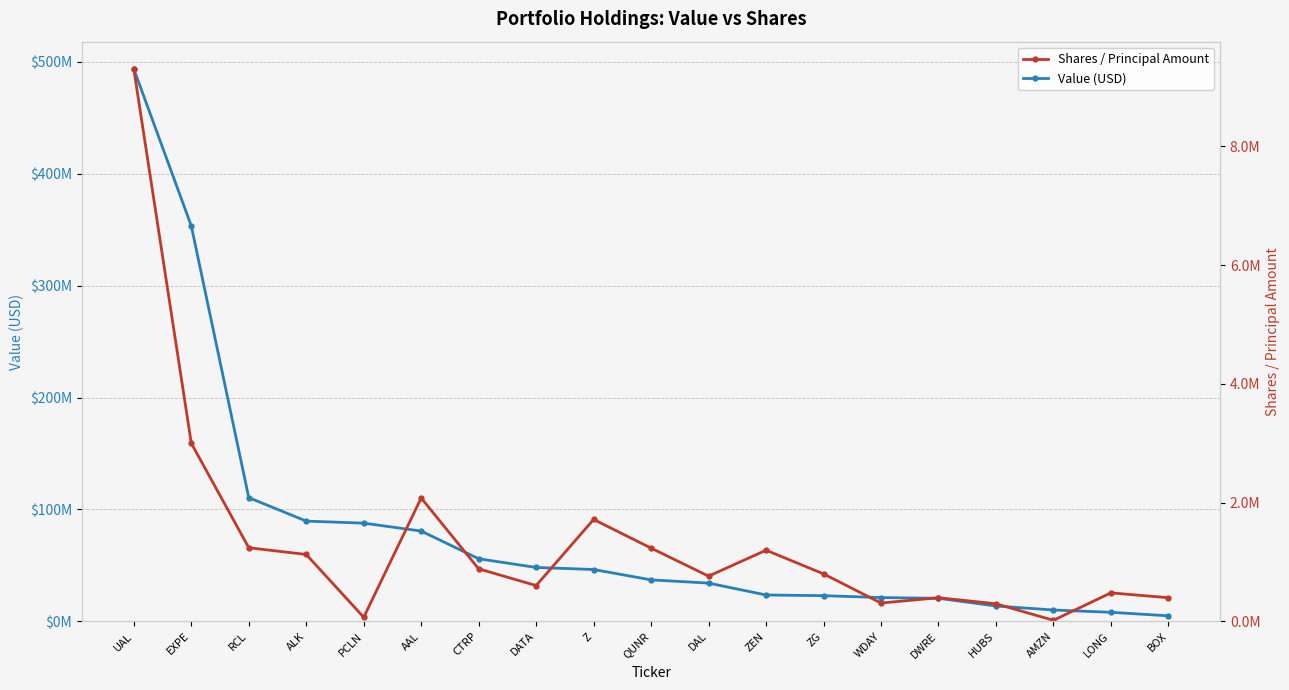

What are all the series names shown in the legend?

Value (USD), Shares / Principal Amount